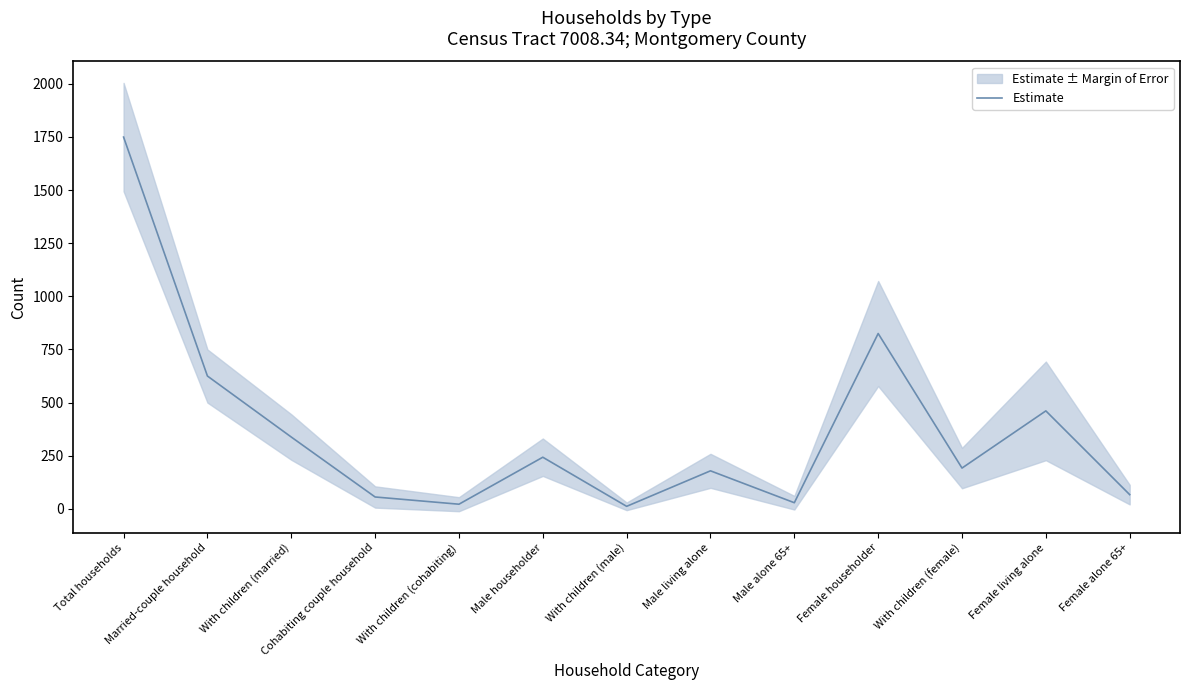

How many data points are less than 192?

6